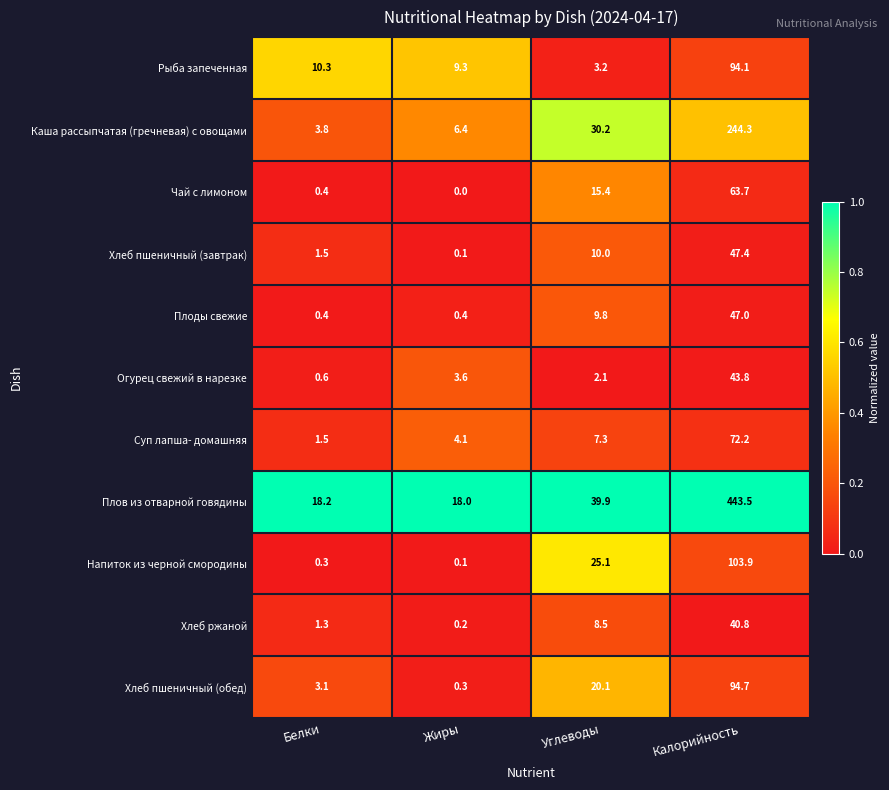

Which series changed the most between Жиры and Углеводы?

Напиток из черной смородины